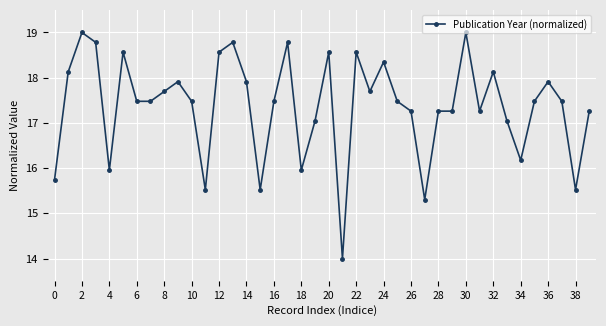

What is the difference between the second highest and second lowest values?

3.7